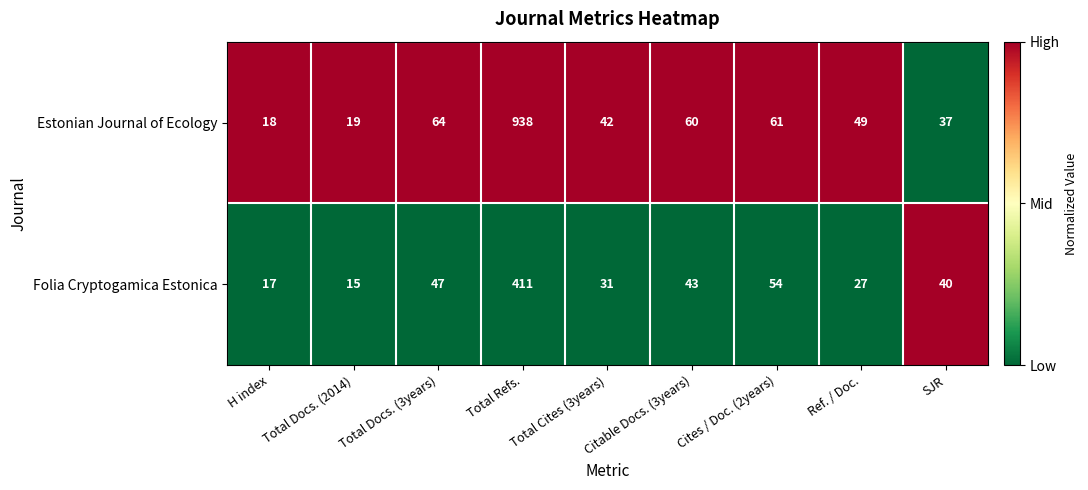

Which series has the largest total across all categories?

Estonian Journal of Ecology